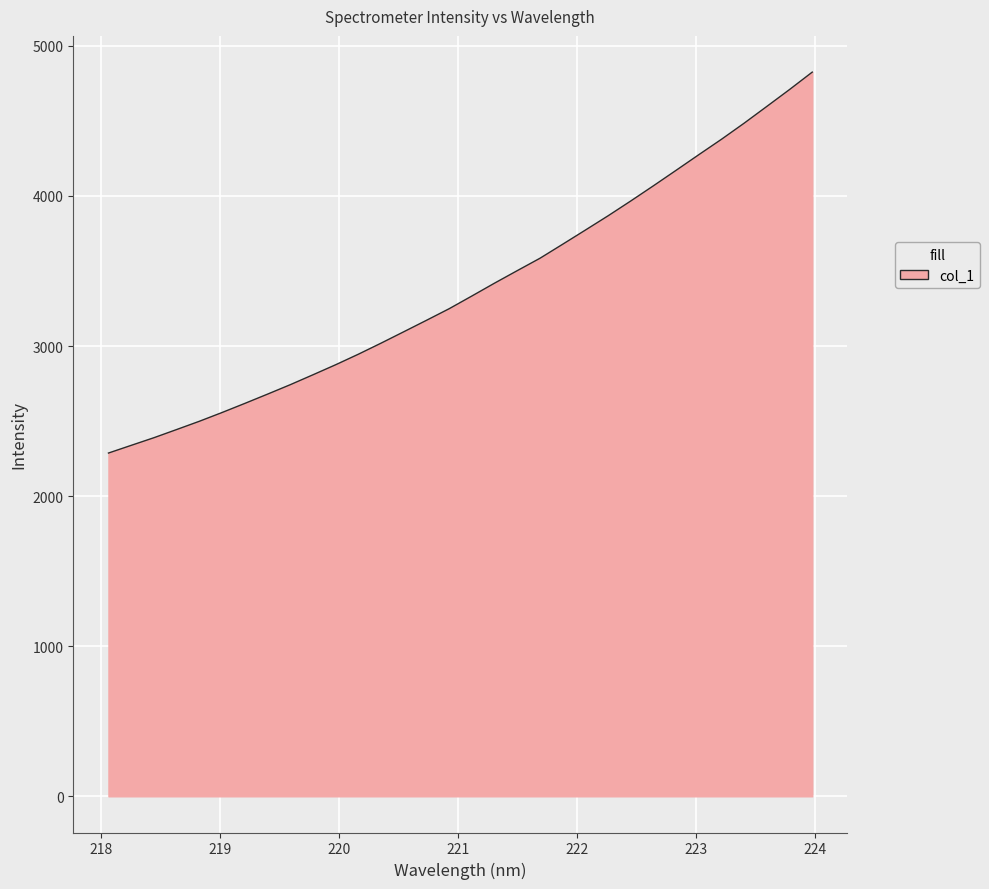

What is the greatest value displayed?

4825.4